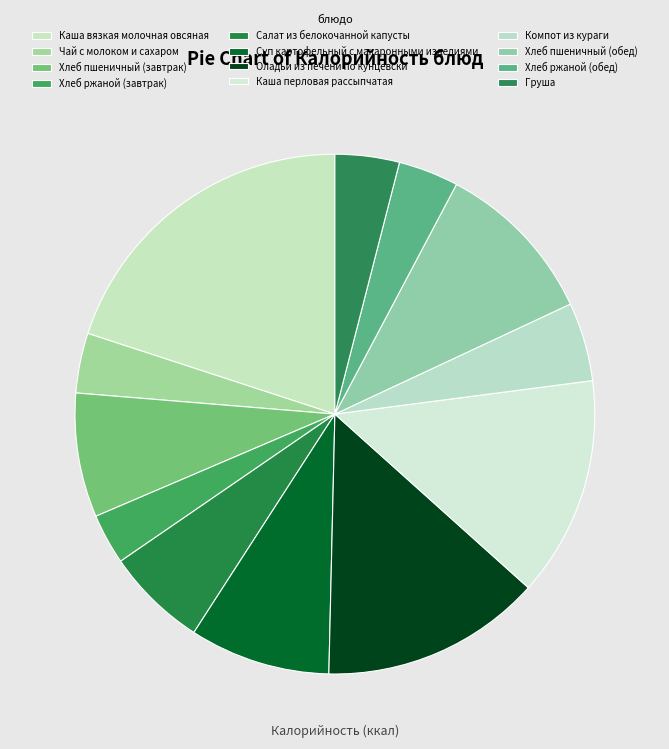

Does Суп картофельный с макаронными изделиями account for over 50% of the chart?

No